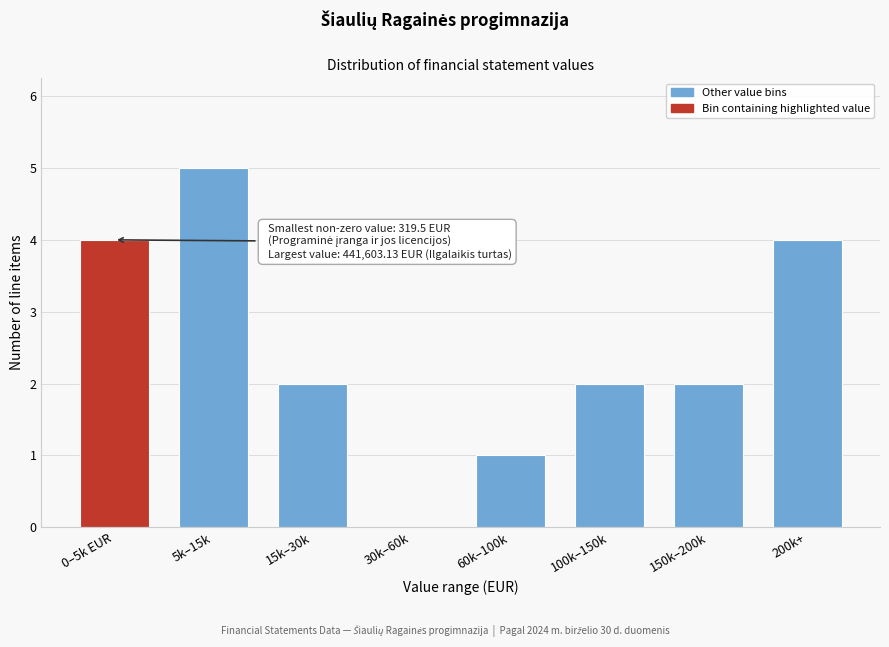

Reading left to right, extract all data points from this chart.

0–5k EUR=4	5k–15k=5	15k–30k=2	30k–60k=0	60k–100k=1	100k–150k=2	150k–200k=2	200k+=4